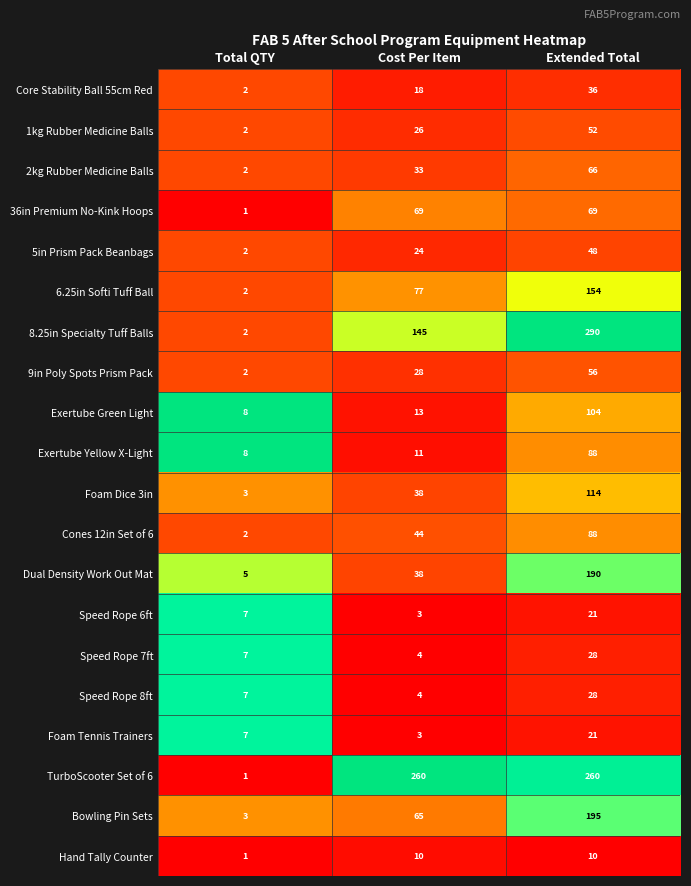

What is the difference between the maximum and second lowest values in the 6.25in Softi Tuff Ball series?

77